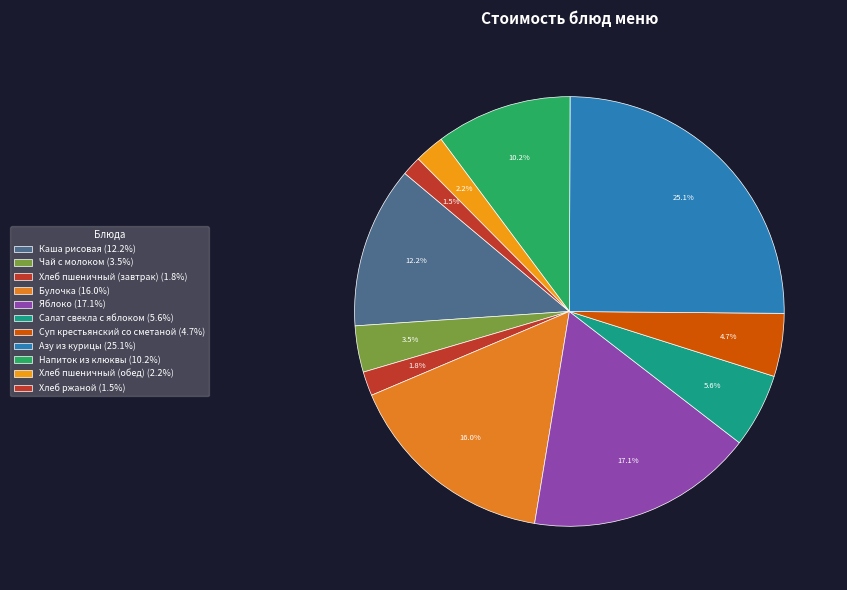

What percentage is the Каша рисовая slice, to the nearest percent?

12%